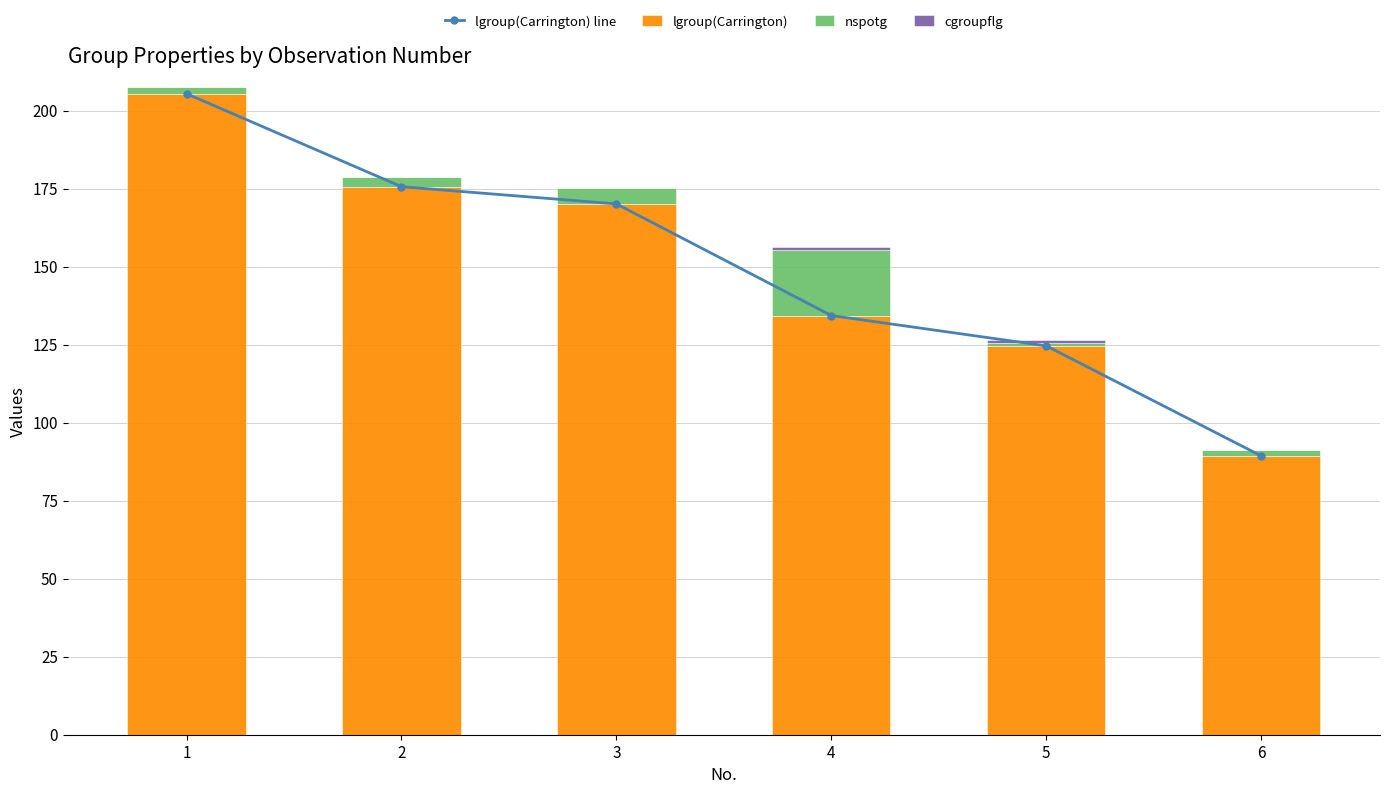

What is the highest value of the lgroup(Carrington) series?

205.5